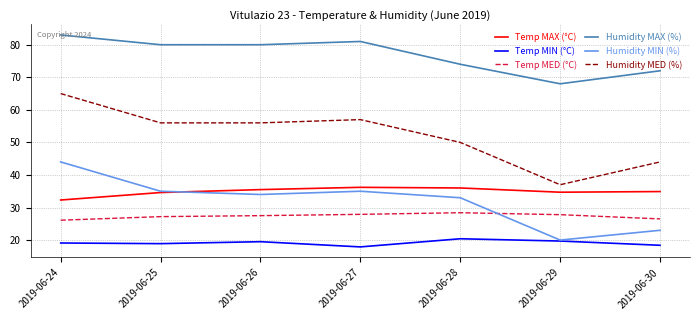

Read the Temp MED (°C) value at 2019-06-27.

27.9